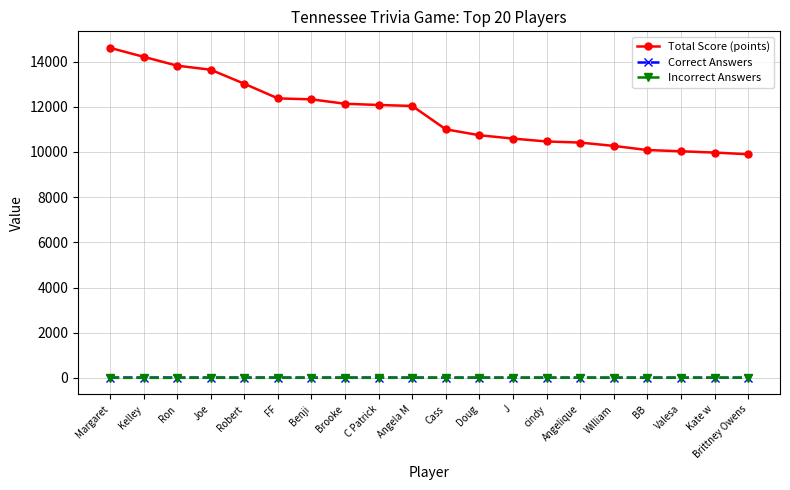

At which category is the sum across all series the highest?

Margaret